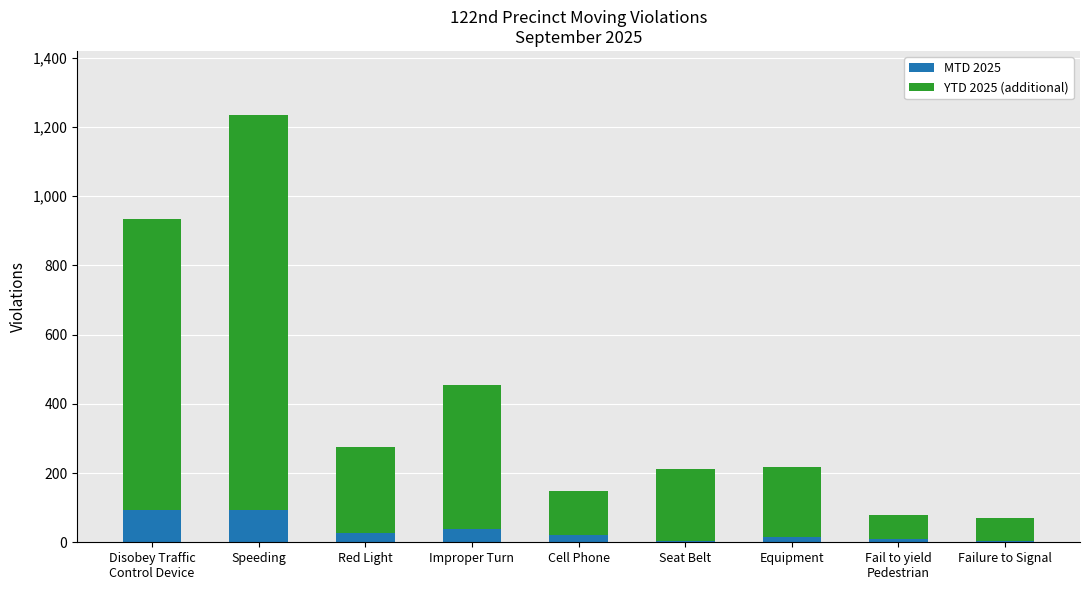

What are all the series names shown in the legend?

MTD 2025, YTD 2025 (additional)